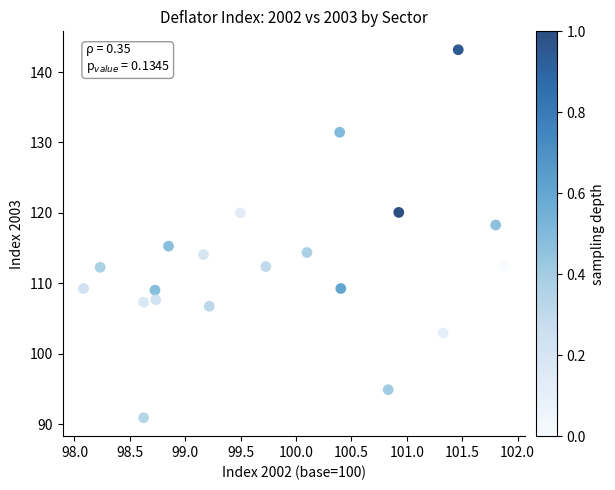

What is the range of X values (max minus min)?

3.8